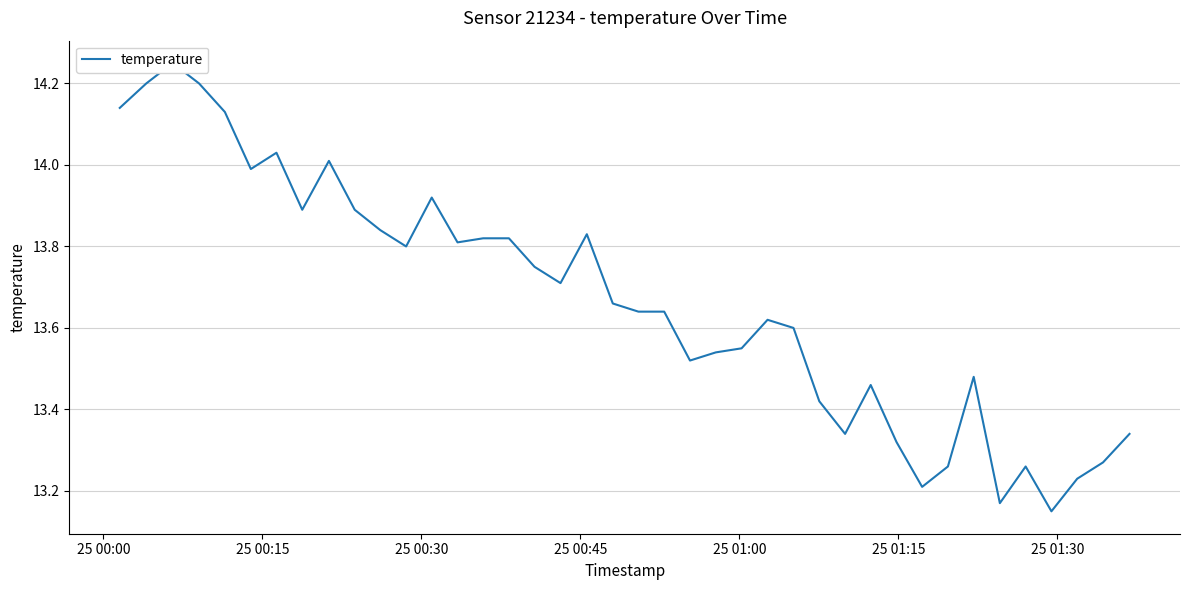

Does the chart display data point markers on the line(s)?

No